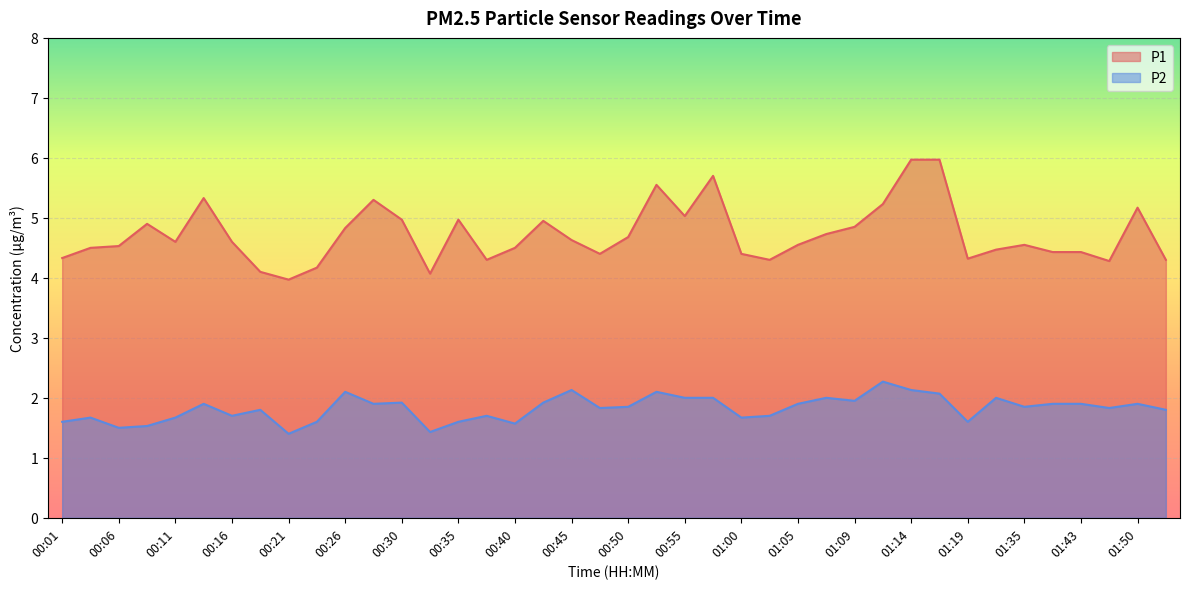

What is the difference between the maximum and minimum values in the P2 series?

0.9